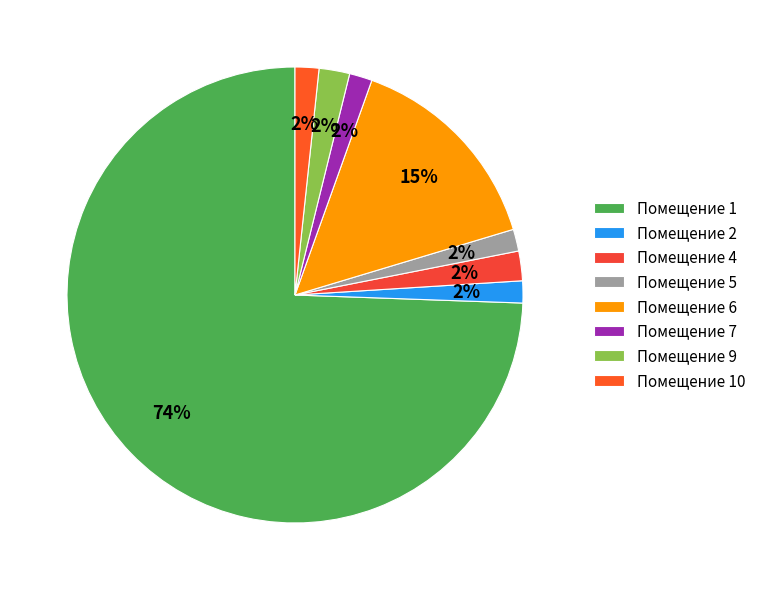

How many segments does this pie chart have?

8